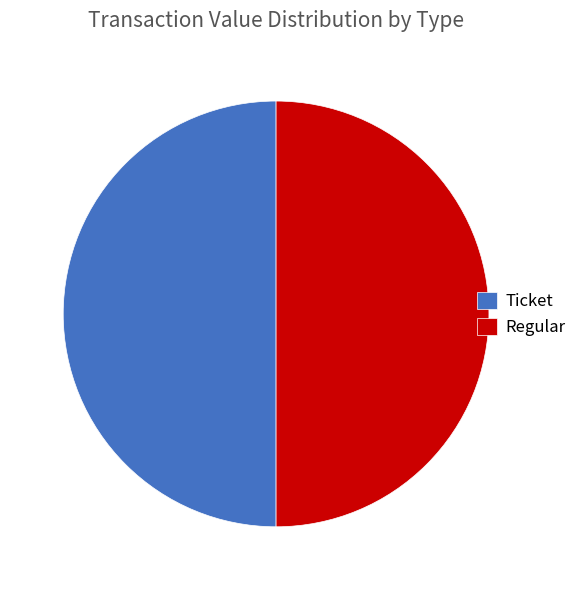

Do Regular and Ticket together represent more than half of the pie?

Yes